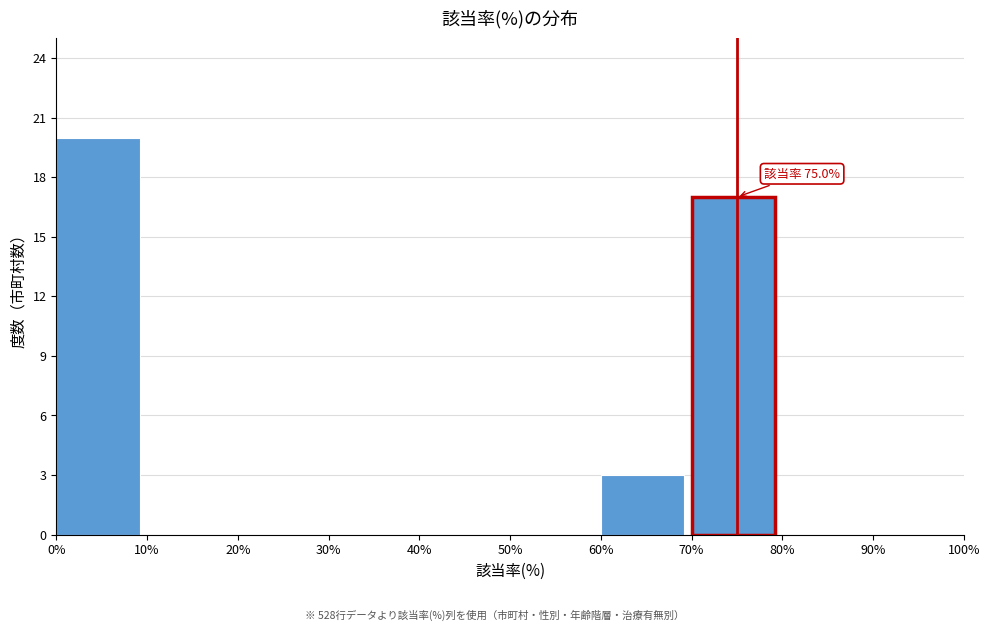

Over which range of the x-axis is the bar tallest?

0% to 10%